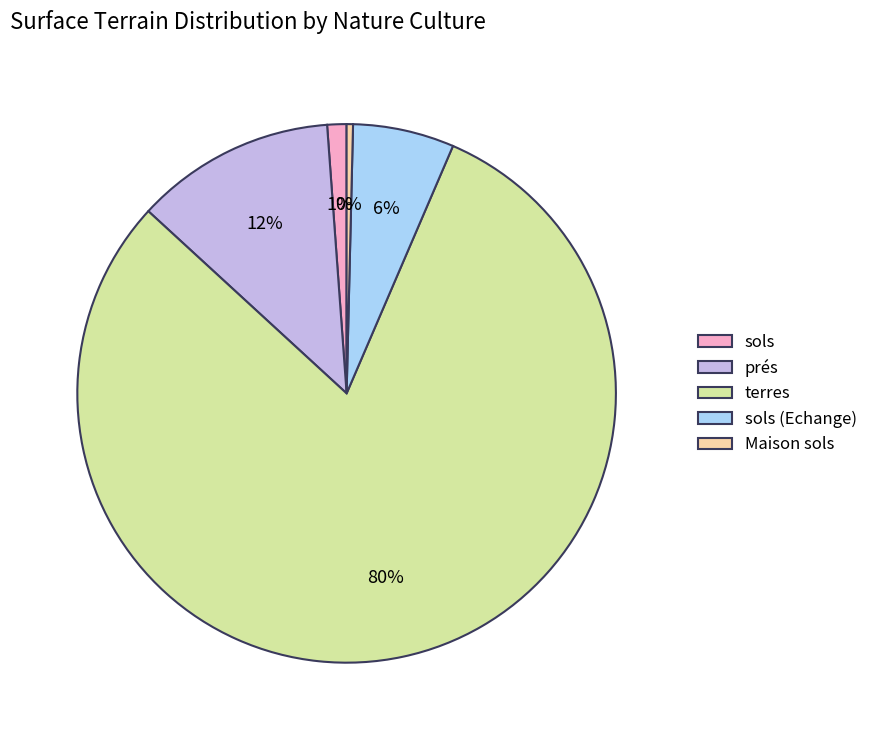

The prés slice represents 26% of the pie. True or false?

False